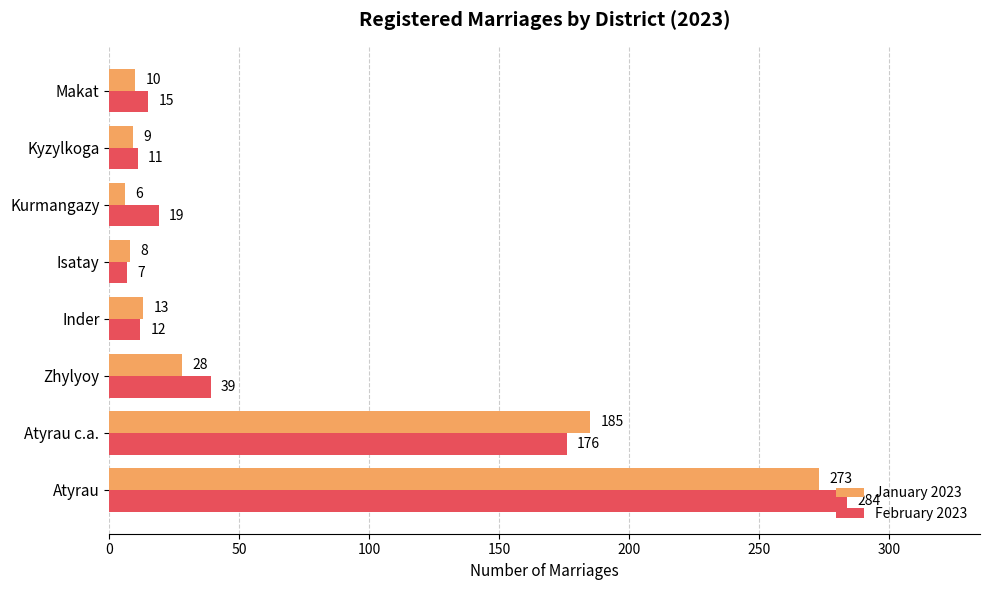

Is the value of February 2023 at Atyrau greater than the value of January 2023 at Zhylyoy?

Yes